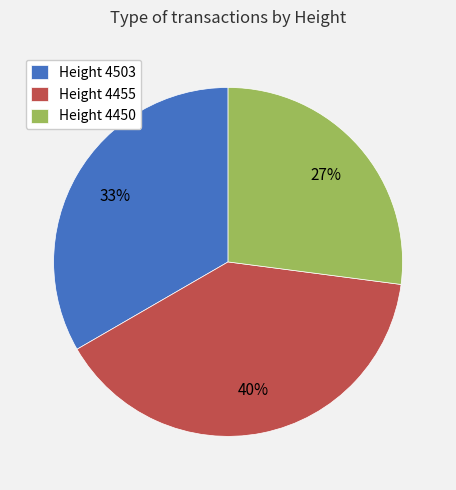

Is there any slice that represents more than half of the pie?

No